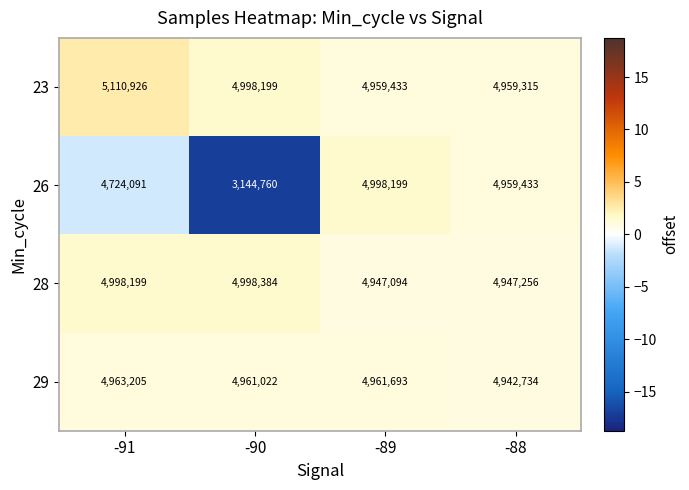

What is the approximate value of 23 at -90?

4998199